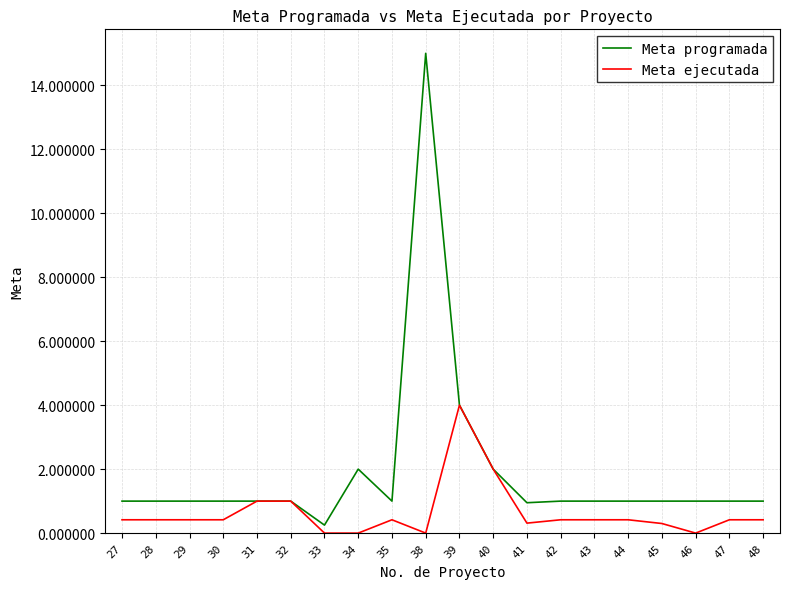

How many lines are shown in the chart?

2